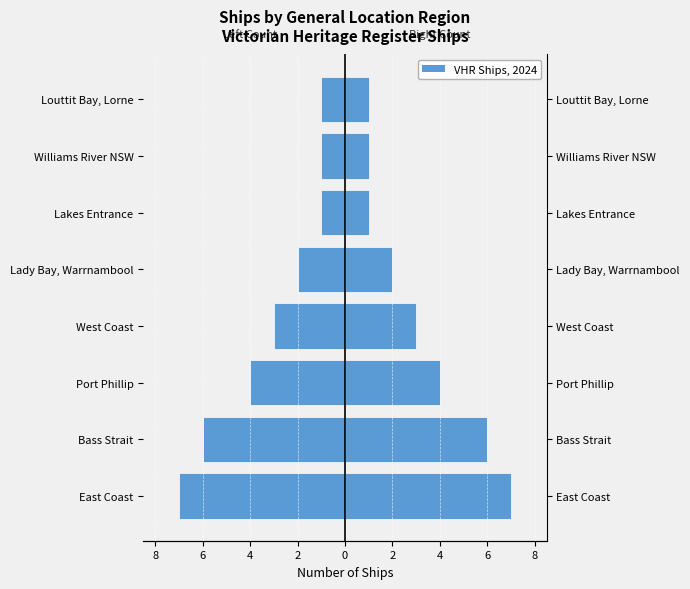

How many data points in Female (Count) are less than -2?

4